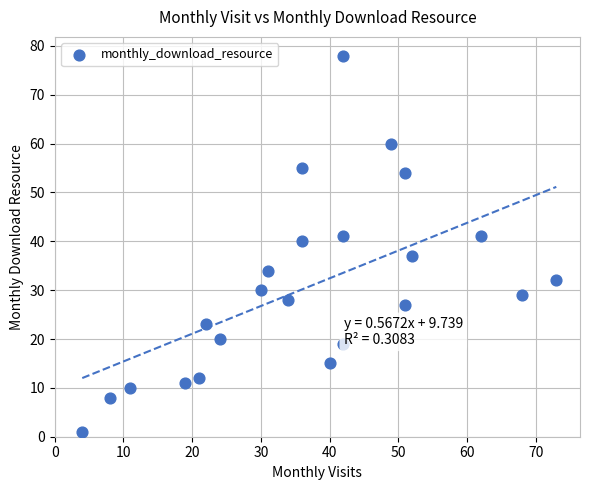

What Y value in the scatter plot is closest to 39?

40